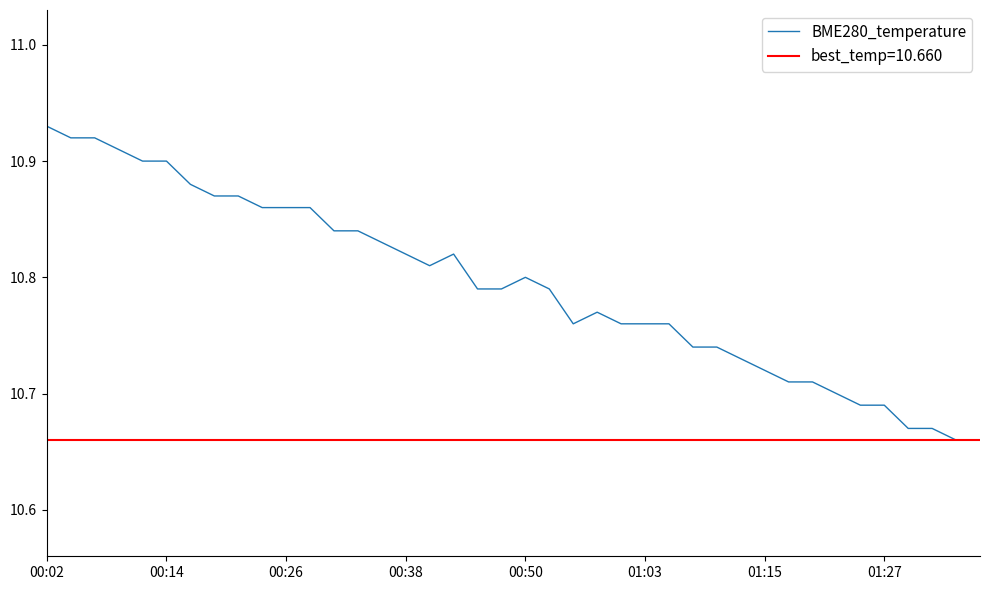

What is the value of the 34th point from the left?

10.7